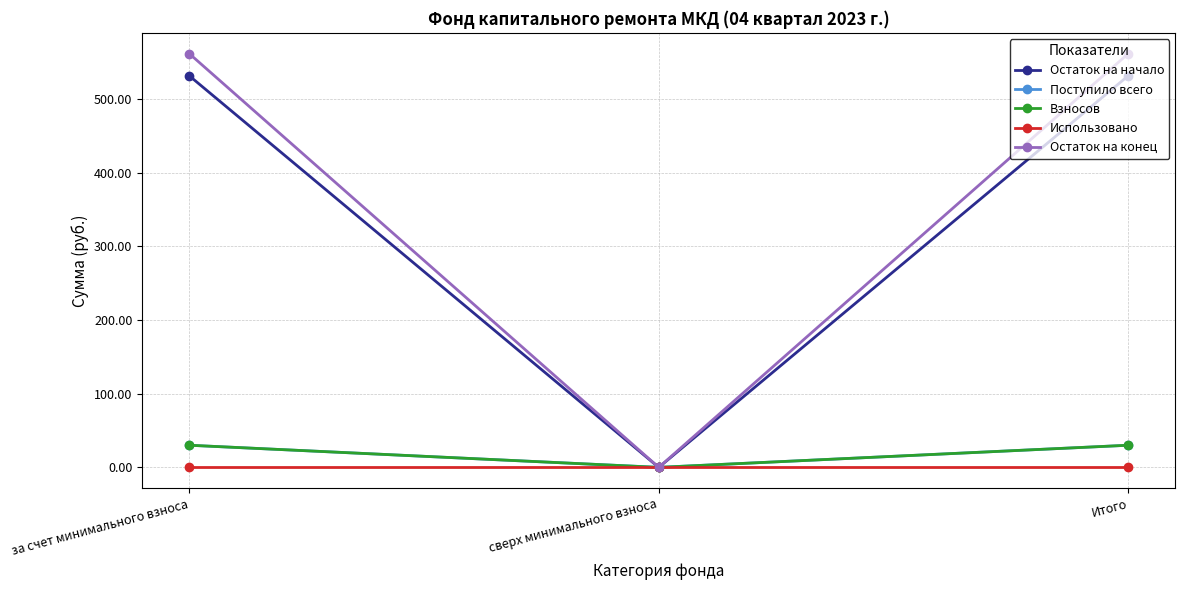

Does the chart display data point markers on the line(s)?

Yes